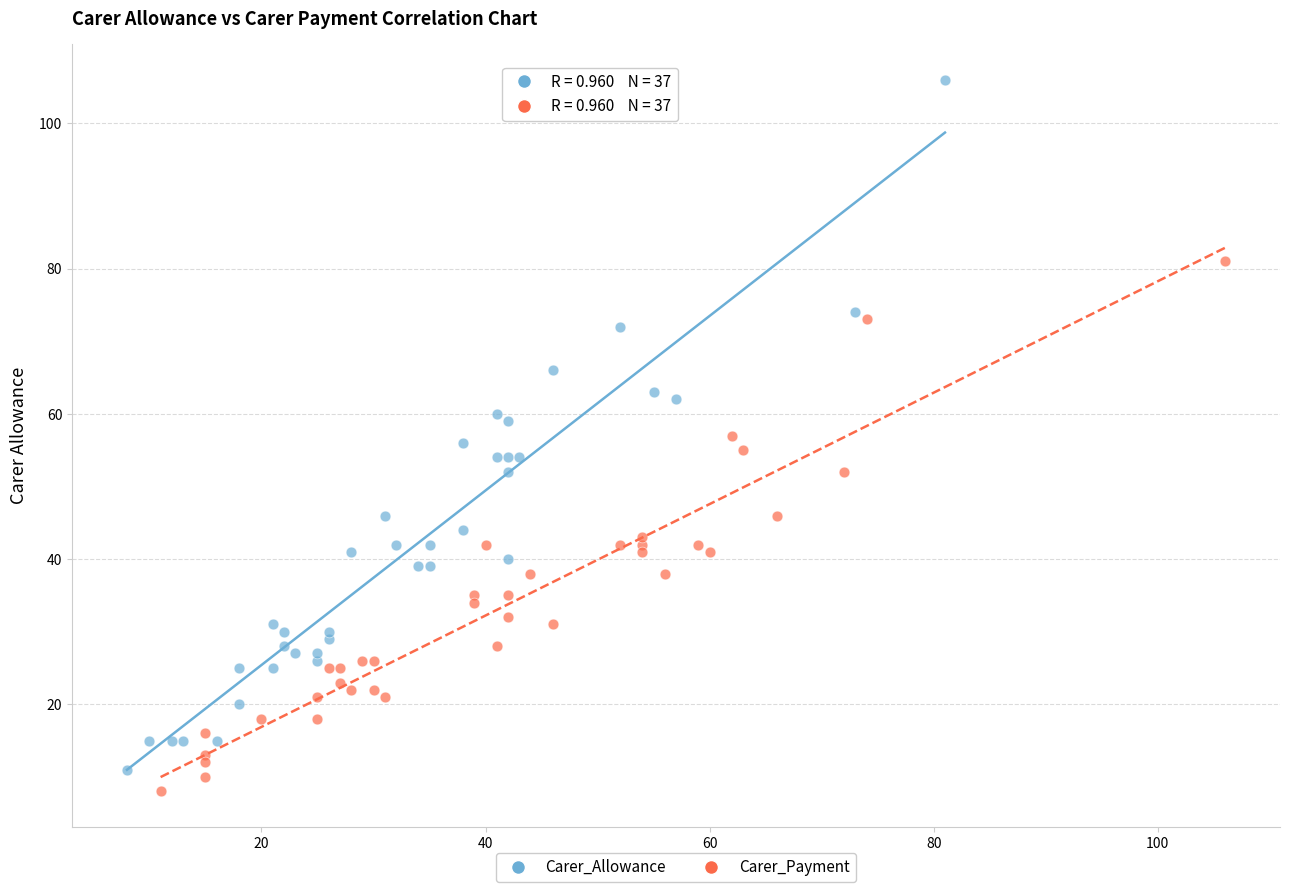

Which series reaches the minimum Y coordinate?

Carer_Payment